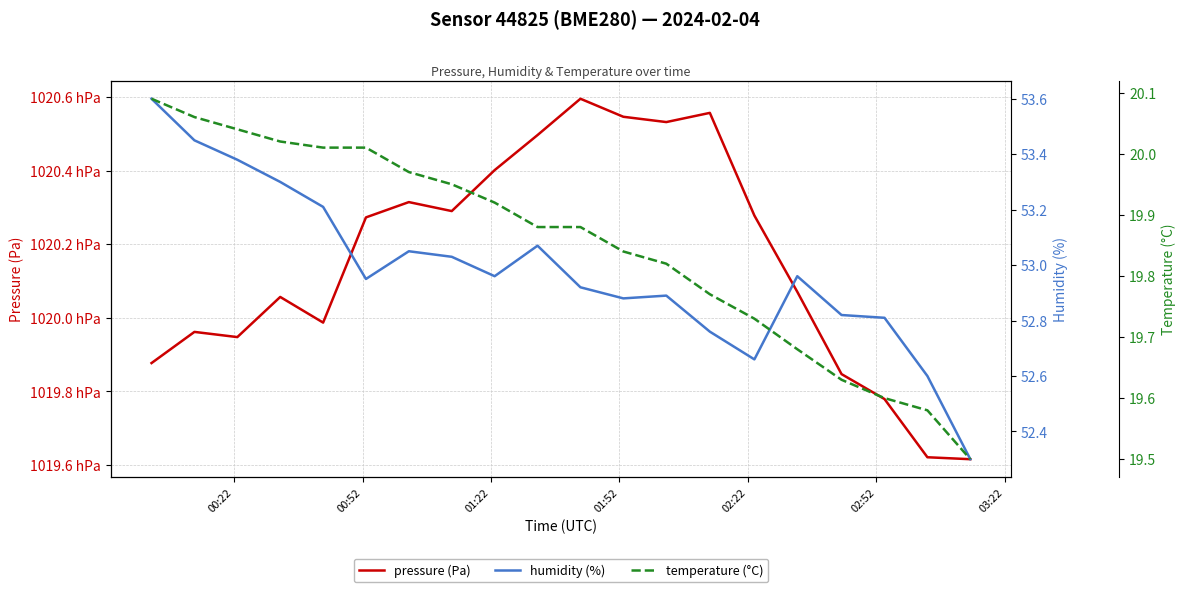

Rank the series by their maximum value, from highest to lowest.

pressure (Pa), humidity (%), temperature (°C)